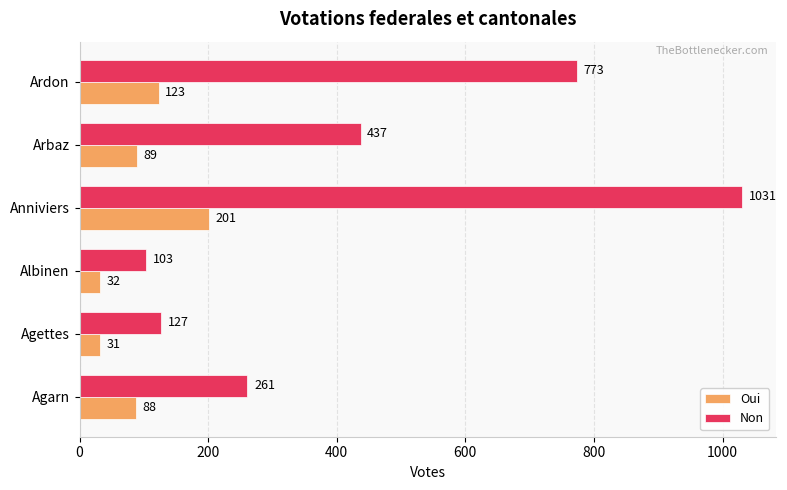

What is the sum of the Oui values at Albinen and Agarn?

120